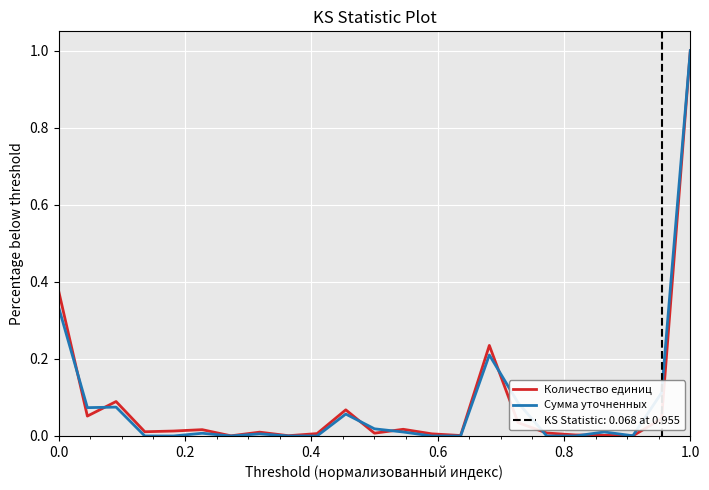

How many lines are shown in the chart?

2